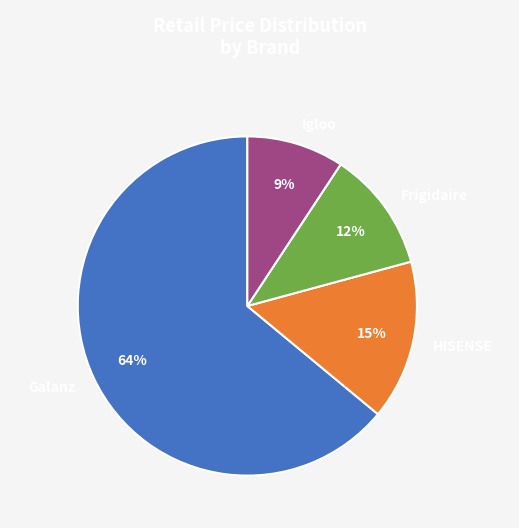

To the nearest percent, what percentage of the pie is Frigidaire?

12%